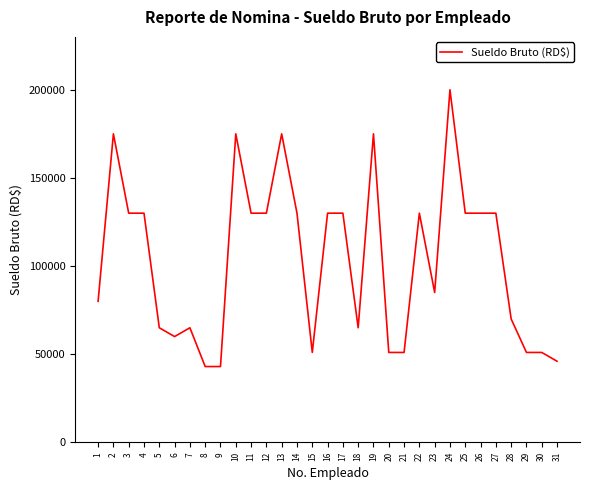

Reading left to right, transcribe all the data shown in this chart.

80000	175000	130000	130000	65000	60000	65000	43000	43000	175000	130000	130000	175000	130000	51000	130000	130000	65000	175000	51000	51000	130000	85000	200000	130000	130000	130000	70000	51000	51000	46000